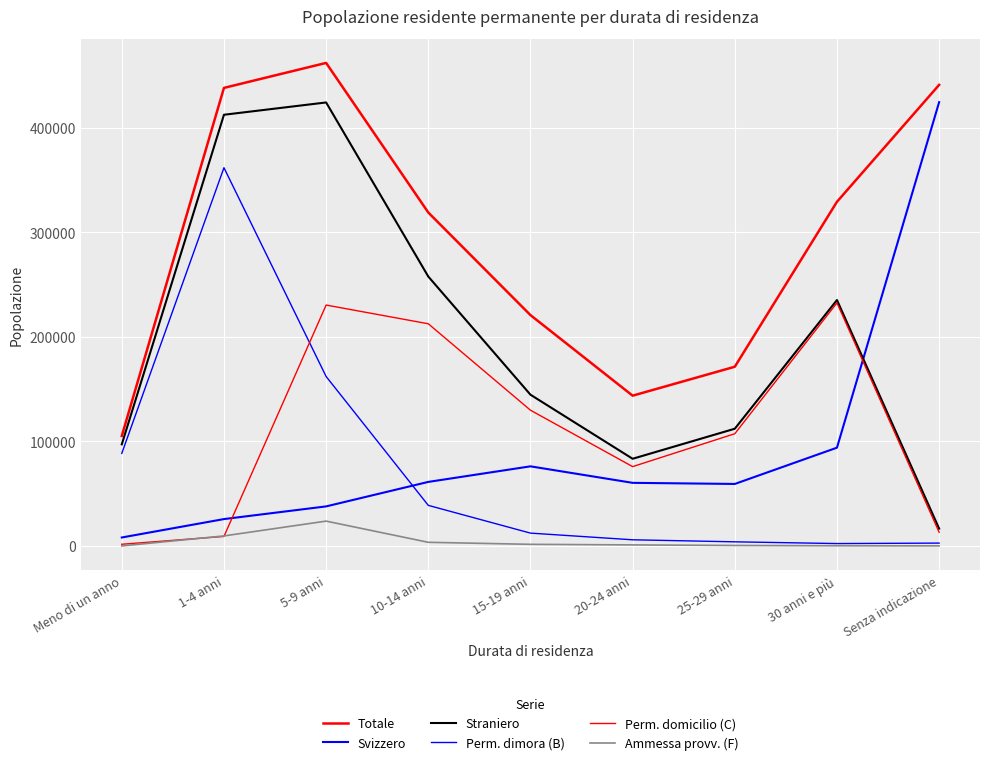

What is the highest value of the Perm. domicilio (C) series?

232487